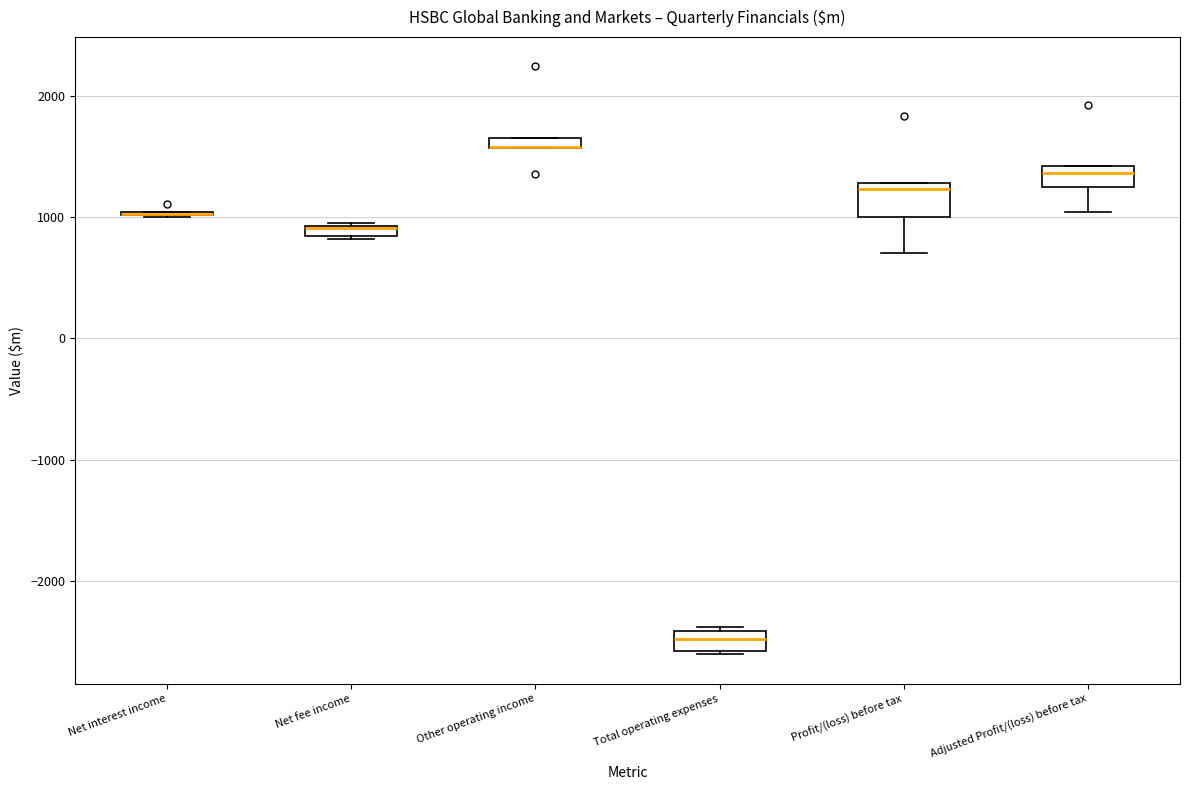

Where is the upper edge of the box for Adjusted Profit/(loss) before tax on the y-axis? The values are not printed on the chart, so give them approximately, as read against the axis.

1400